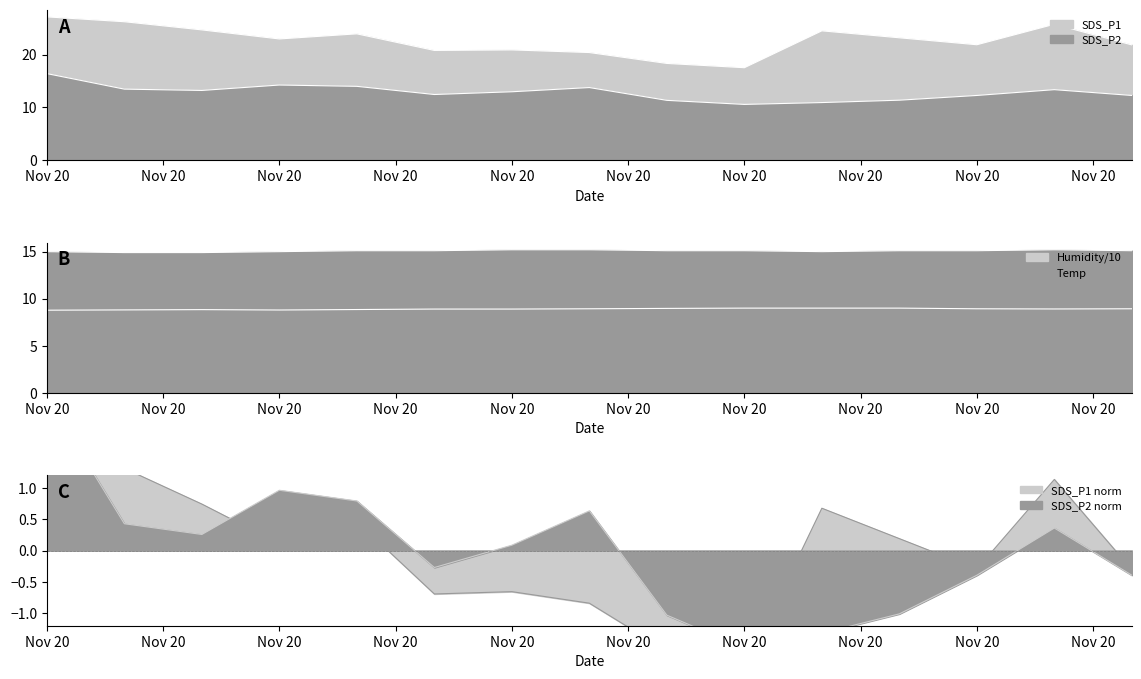

True or false: Humidity and Temp cross at least once.

False